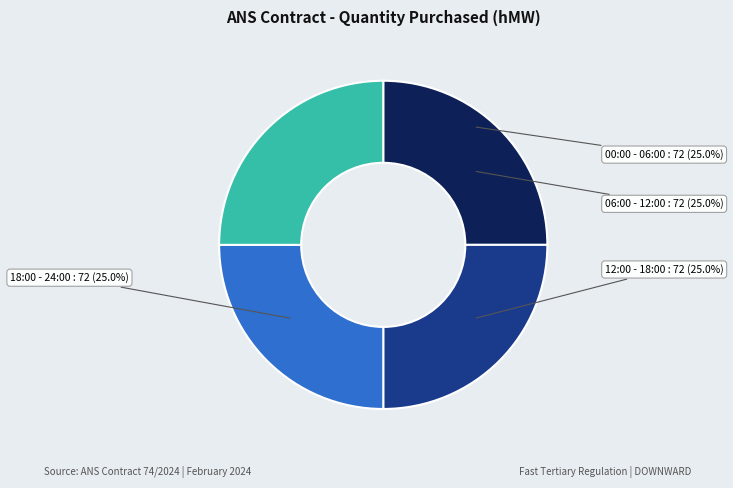

To the nearest percent, what is the difference between the largest and smallest slice percentages?

0%